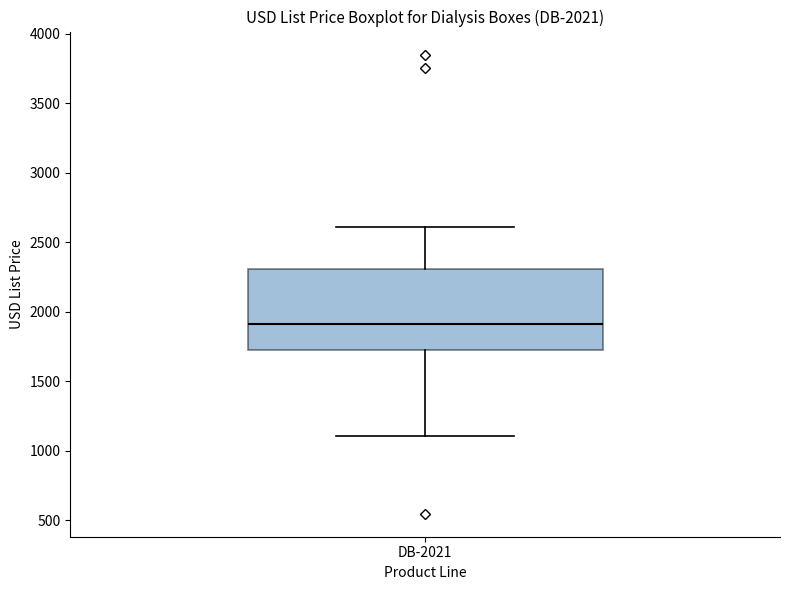

Transcribe this box plot: give where the median line is, the range the box spans, and where the two whiskers end, as read against the y-axis. The values are not printed on the chart, so give them approximately, as read against the axis.

median 1900, box 1700 to 2300, whiskers 1100 to 2600